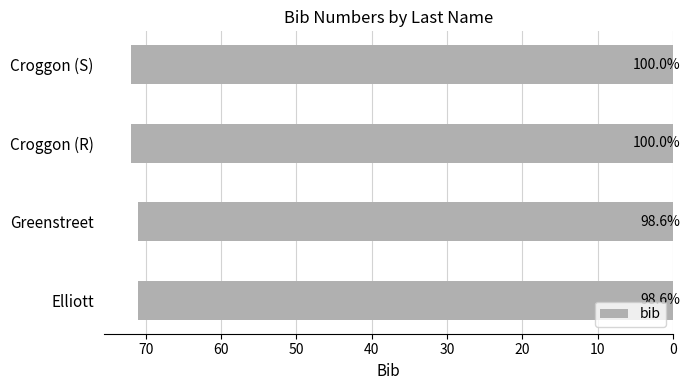

What is the average value?

72